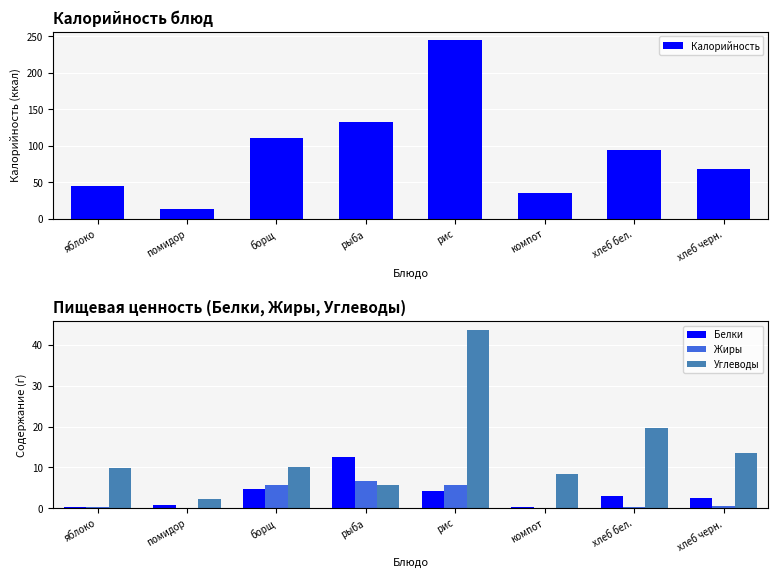

At which label does Белки first exceed 3?

борщ